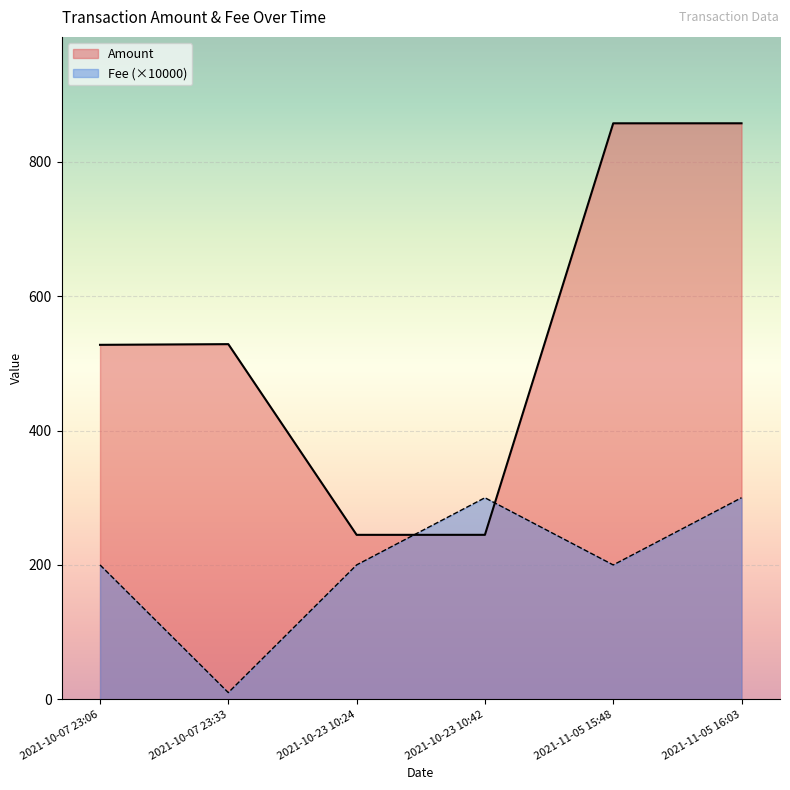

Reading left to right, what are all the values shown in this chart?

Amount: 2021-10-07 23:06=527.6	2021-10-07 23:33=528.6	2021-10-23 10:24=244.8	2021-10-23 10:42=244.8	2021-11-05 15:48=857.3	2021-11-05 16:03=857.3
Fee: 2021-10-07 23:06=200.0	2021-10-07 23:33=10.0	2021-10-23 10:24=200.0	2021-10-23 10:42=300.0	2021-11-05 15:48=200.0	2021-11-05 16:03=300.0